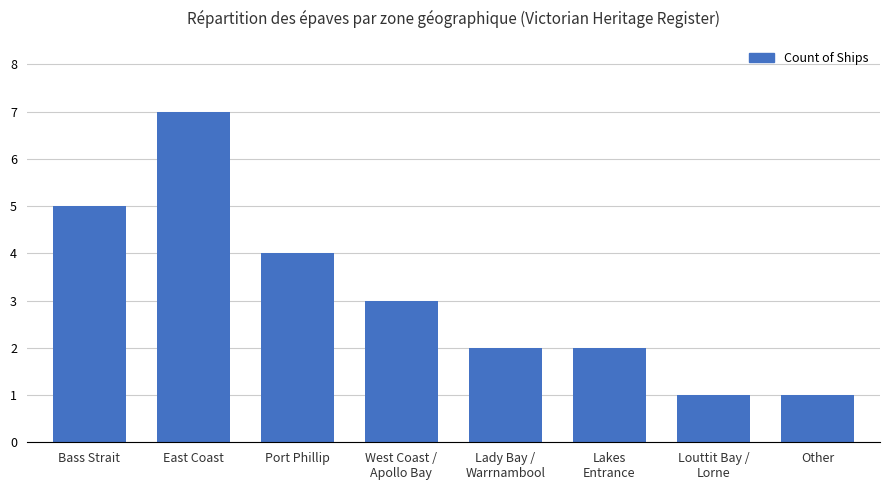

What is the sum of all values?

25